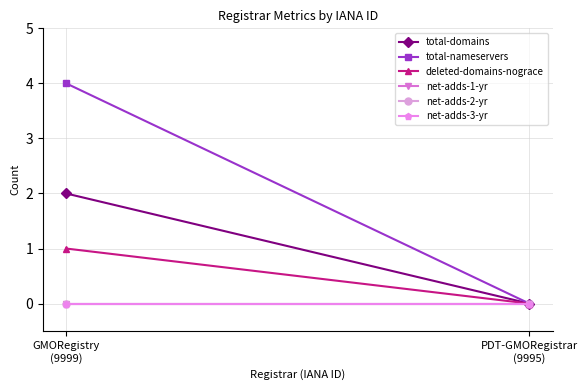

Is it true that net-adds-2-yr equals 0 at PDT-GMORegistrar
(9995)?

True